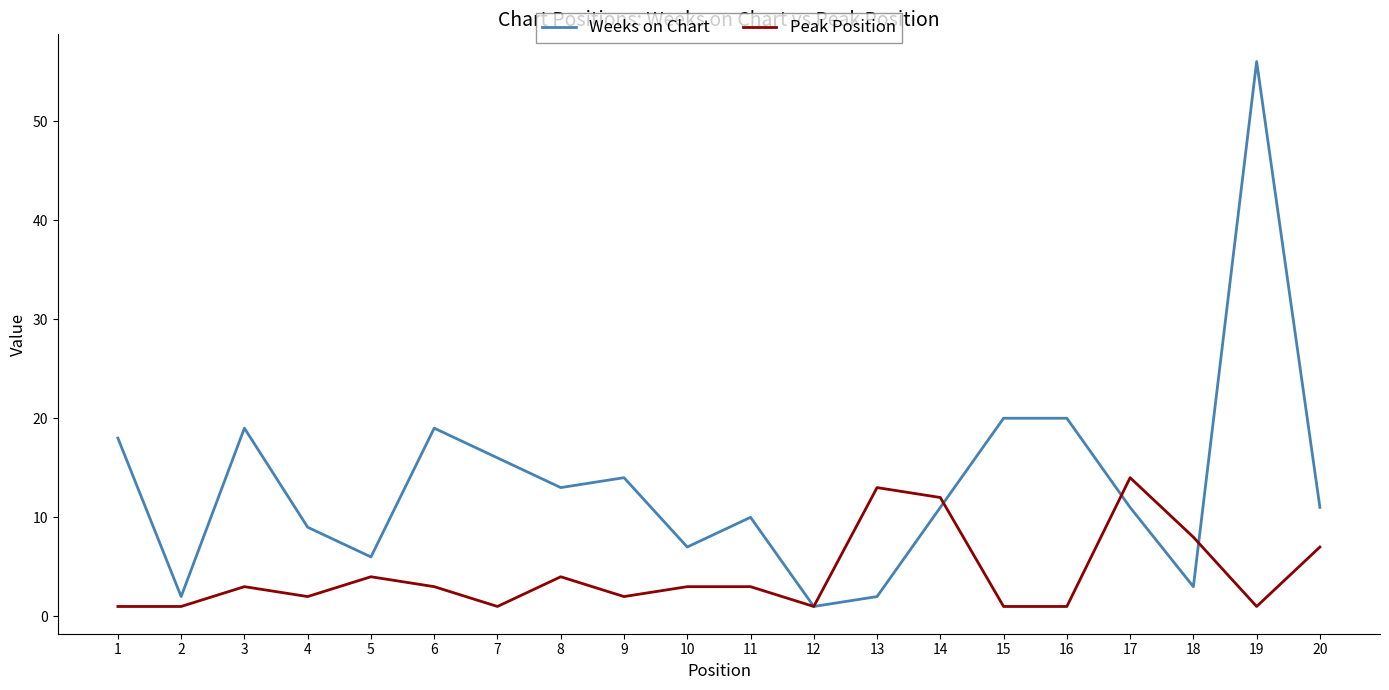

Which series has the largest range (max minus min)?

Weeks on Chart